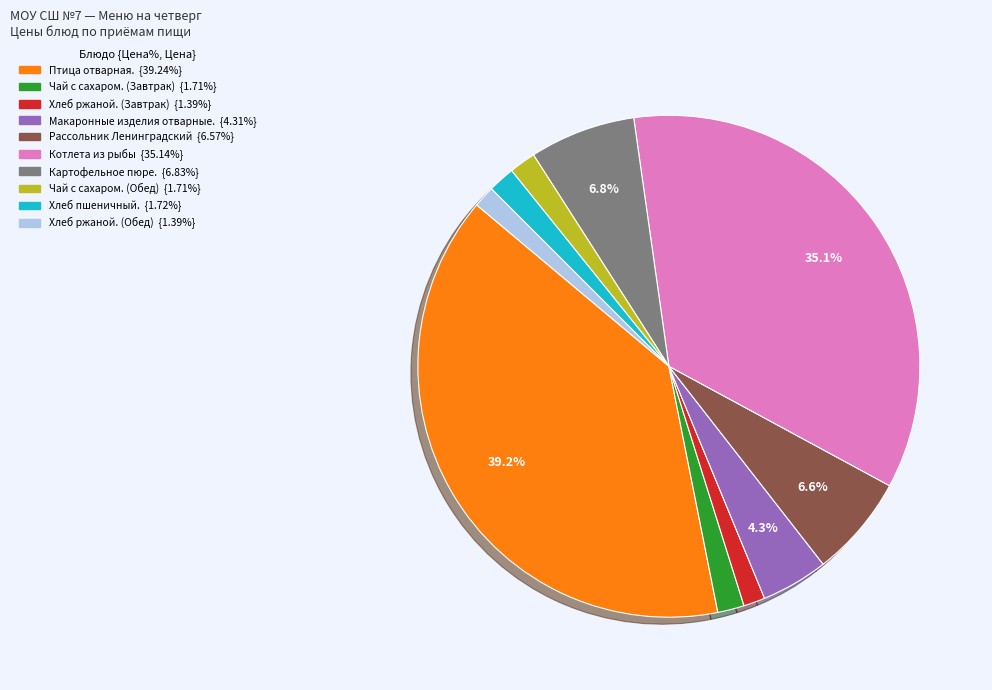

Between Котлета из рыбы and Макаронные изделия отварные., which is larger?

Котлета из рыбы